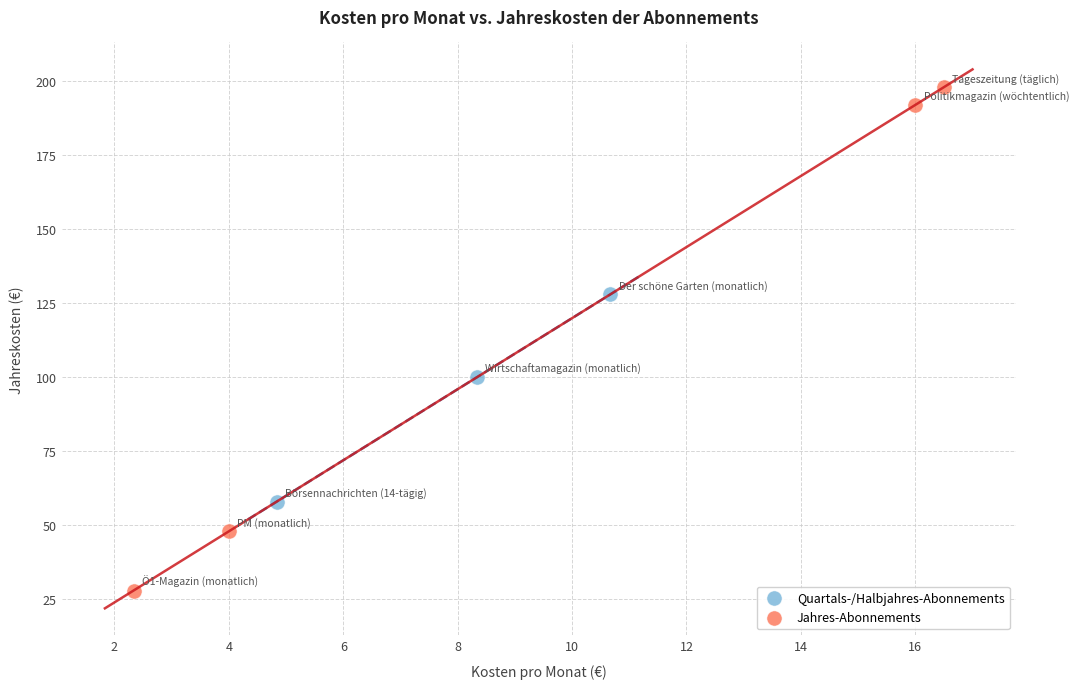

Which series has the largest Y range (max minus min)?

Jahres-Abonnements